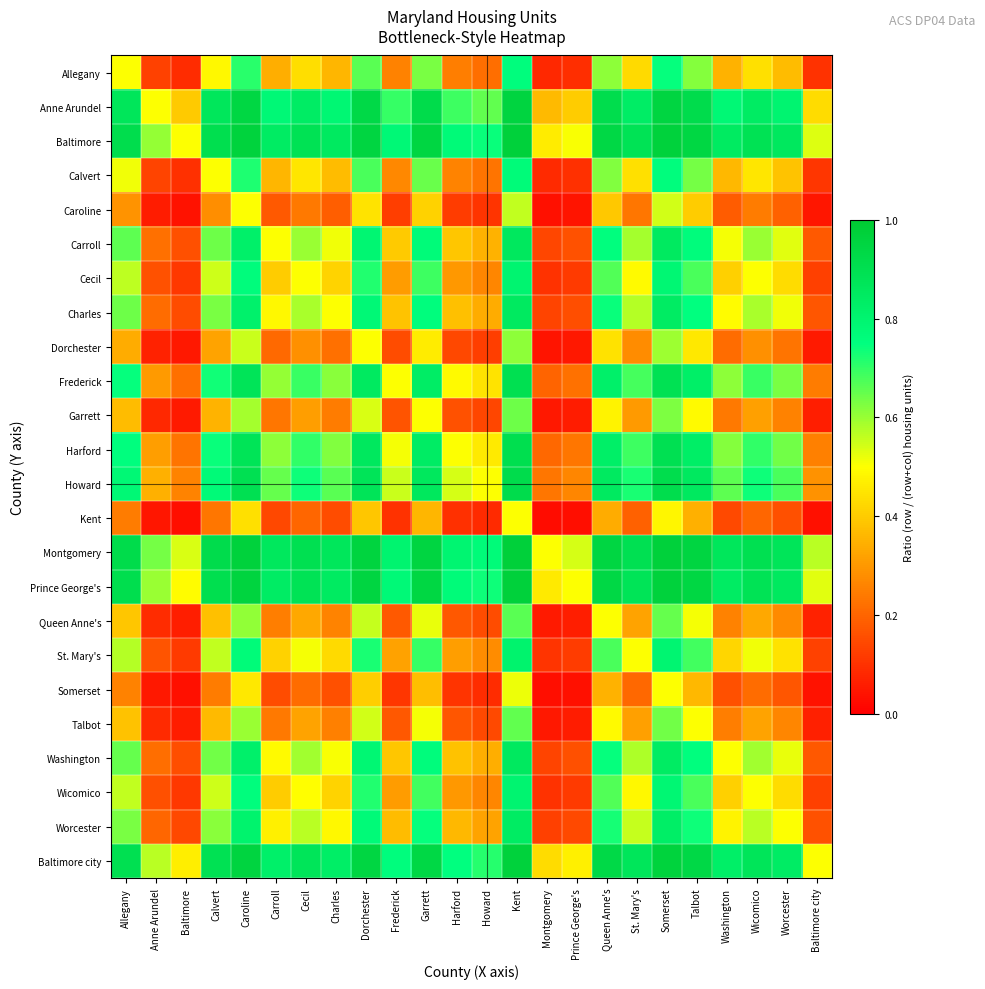

Reading left to right, list all the values displayed in this chart.

Allegany: Allegany=0.5	Anne Arundel=0.1	Baltimore=0.1	Calvert=0.5	Caroline=0.7	Carroll=0.3	Cecil=0.4	Charles=0.4	Dorchester=0.7	Frederick=0.3	Garrett=0.6	Harford=0.2	Howard=0.2	Kent=0.8	Montgomery=0.1	Prince George's=0.1	Queen Anne's=0.6	St. Mary's=0.4	Somerset=0.7	Talbot=0.6	Washington=0.3	Wicomico=0.4	Worcester=0.4	Baltimore city=0.1
Anne Arundel: Allegany=0.9	Anne Arundel=0.5	Baltimore=0.4	Calvert=0.9	Caroline=0.9	Carroll=0.8	Cecil=0.8	Charles=0.8	Dorchester=0.9	Frederick=0.7	Garrett=0.9	Harford=0.7	Howard=0.7	Kent=1.0	Montgomery=0.4	Prince George's=0.4	Queen Anne's=0.9	St. Mary's=0.8	Somerset=1.0	Talbot=0.9	Washington=0.8	Wicomico=0.8	Worcester=0.8	Baltimore city=0.4
Baltimore: Allegany=0.9	Anne Arundel=0.6	Baltimore=0.5	Calvert=0.9	Caroline=1.0	Carroll=0.8	Cecil=0.9	Charles=0.8	Dorchester=1.0	Frederick=0.8	Garrett=0.9	Harford=0.8	Howard=0.7	Kent=1.0	Montgomery=0.5	Prince George's=0.5	Queen Anne's=0.9	St. Mary's=0.9	Somerset=1.0	Talbot=0.9	Washington=0.8	Wicomico=0.9	Worcester=0.9	Baltimore city=0.5
Calvert: Allegany=0.5	Anne Arundel=0.1	Baltimore=0.1	Calvert=0.5	Caroline=0.7	Carroll=0.4	Cecil=0.5	Charles=0.4	Dorchester=0.7	Frederick=0.3	Garrett=0.6	Harford=0.3	Howard=0.2	Kent=0.8	Montgomery=0.1	Prince George's=0.1	Queen Anne's=0.6	St. Mary's=0.4	Somerset=0.8	Talbot=0.6	Washington=0.4	Wicomico=0.5	Worcester=0.4	Baltimore city=0.1
Caroline: Allegany=0.3	Anne Arundel=0.1	Baltimore=0.0	Calvert=0.3	Caroline=0.5	Carroll=0.2	Cecil=0.2	Charles=0.2	Dorchester=0.4	Frederick=0.1	Garrett=0.4	Harford=0.1	Howard=0.1	Kent=0.6	Montgomery=0.0	Prince George's=0.0	Queen Anne's=0.4	St. Mary's=0.2	Somerset=0.5	Talbot=0.4	Washington=0.2	Wicomico=0.2	Worcester=0.2	Baltimore city=0.0
Carroll: Allegany=0.7	Anne Arundel=0.2	Baltimore=0.2	Calvert=0.6	Caroline=0.8	Carroll=0.5	Cecil=0.6	Charles=0.5	Dorchester=0.8	Frederick=0.4	Garrett=0.8	Harford=0.4	Howard=0.3	Kent=0.9	Montgomery=0.1	Prince George's=0.2	Queen Anne's=0.8	St. Mary's=0.6	Somerset=0.8	Talbot=0.8	Washington=0.5	Wicomico=0.6	Worcester=0.5	Baltimore city=0.2
Cecil: Allegany=0.6	Anne Arundel=0.2	Baltimore=0.1	Calvert=0.5	Caroline=0.8	Carroll=0.4	Cecil=0.5	Charles=0.4	Dorchester=0.7	Frederick=0.3	Garrett=0.7	Harford=0.3	Howard=0.3	Kent=0.8	Montgomery=0.1	Prince George's=0.1	Queen Anne's=0.7	St. Mary's=0.5	Somerset=0.8	Talbot=0.7	Washington=0.4	Wicomico=0.5	Worcester=0.4	Baltimore city=0.1
Charles: Allegany=0.6	Anne Arundel=0.2	Baltimore=0.2	Calvert=0.6	Caroline=0.8	Carroll=0.5	Cecil=0.6	Charles=0.5	Dorchester=0.8	Frederick=0.4	Garrett=0.8	Harford=0.4	Howard=0.3	Kent=0.8	Montgomery=0.1	Prince George's=0.2	Queen Anne's=0.7	St. Mary's=0.6	Somerset=0.8	Talbot=0.7	Washington=0.5	Wicomico=0.6	Worcester=0.5	Baltimore city=0.2
Dorchester: Allegany=0.3	Anne Arundel=0.1	Baltimore=0.0	Calvert=0.3	Caroline=0.6	Carroll=0.2	Cecil=0.3	Charles=0.2	Dorchester=0.5	Frederick=0.1	Garrett=0.5	Harford=0.1	Howard=0.1	Kent=0.6	Montgomery=0.0	Prince George's=0.0	Queen Anne's=0.4	St. Mary's=0.3	Somerset=0.6	Talbot=0.5	Washington=0.2	Wicomico=0.3	Worcester=0.2	Baltimore city=0.1
Frederick: Allegany=0.7	Anne Arundel=0.3	Baltimore=0.2	Calvert=0.7	Caroline=0.9	Carroll=0.6	Cecil=0.7	Charles=0.6	Dorchester=0.9	Frederick=0.5	Garrett=0.8	Harford=0.5	Howard=0.4	Kent=0.9	Montgomery=0.2	Prince George's=0.2	Queen Anne's=0.8	St. Mary's=0.7	Somerset=0.9	Talbot=0.8	Washington=0.6	Wicomico=0.7	Worcester=0.6	Baltimore city=0.2
Garrett: Allegany=0.4	Anne Arundel=0.1	Baltimore=0.1	Calvert=0.4	Caroline=0.6	Carroll=0.2	Cecil=0.3	Charles=0.2	Dorchester=0.5	Frederick=0.2	Garrett=0.5	Harford=0.2	Howard=0.1	Kent=0.6	Montgomery=0.0	Prince George's=0.1	Queen Anne's=0.5	St. Mary's=0.3	Somerset=0.6	Talbot=0.5	Washington=0.2	Wicomico=0.3	Worcester=0.3	Baltimore city=0.1
Harford: Allegany=0.8	Anne Arundel=0.3	Baltimore=0.2	Calvert=0.7	Caroline=0.9	Carroll=0.6	Cecil=0.7	Charles=0.6	Dorchester=0.9	Frederick=0.5	Garrett=0.8	Harford=0.5	Howard=0.5	Kent=0.9	Montgomery=0.2	Prince George's=0.2	Queen Anne's=0.8	St. Mary's=0.7	Somerset=0.9	Talbot=0.8	Washington=0.6	Wicomico=0.7	Worcester=0.6	Baltimore city=0.3
Howard: Allegany=0.8	Anne Arundel=0.3	Baltimore=0.3	Calvert=0.8	Caroline=0.9	Carroll=0.7	Cecil=0.7	Charles=0.7	Dorchester=0.9	Frederick=0.6	Garrett=0.9	Harford=0.5	Howard=0.5	Kent=0.9	Montgomery=0.2	Prince George's=0.3	Queen Anne's=0.8	St. Mary's=0.7	Somerset=0.9	Talbot=0.9	Washington=0.7	Wicomico=0.7	Worcester=0.7	Baltimore city=0.3
Kent: Allegany=0.2	Anne Arundel=0.0	Baltimore=0.0	Calvert=0.2	Caroline=0.4	Carroll=0.1	Cecil=0.2	Charles=0.2	Dorchester=0.4	Frederick=0.1	Garrett=0.4	Harford=0.1	Howard=0.1	Kent=0.5	Montgomery=0.0	Prince George's=0.0	Queen Anne's=0.3	St. Mary's=0.2	Somerset=0.5	Talbot=0.3	Washington=0.1	Wicomico=0.2	Worcester=0.2	Baltimore city=0.0
Montgomery: Allegany=0.9	Anne Arundel=0.6	Baltimore=0.5	Calvert=0.9	Caroline=1.0	Carroll=0.9	Cecil=0.9	Charles=0.9	Dorchester=1.0	Frederick=0.8	Garrett=1.0	Harford=0.8	Howard=0.8	Kent=1.0	Montgomery=0.5	Prince George's=0.5	Queen Anne's=0.9	St. Mary's=0.9	Somerset=1.0	Talbot=1.0	Washington=0.9	Wicomico=0.9	Worcester=0.9	Baltimore city=0.6
Prince George's: Allegany=0.9	Anne Arundel=0.6	Baltimore=0.5	Calvert=0.9	Caroline=1.0	Carroll=0.8	Cecil=0.9	Charles=0.8	Dorchester=1.0	Frederick=0.8	Garrett=0.9	Harford=0.8	Howard=0.7	Kent=1.0	Montgomery=0.5	Prince George's=0.5	Queen Anne's=0.9	St. Mary's=0.9	Somerset=1.0	Talbot=0.9	Washington=0.8	Wicomico=0.9	Worcester=0.9	Baltimore city=0.5
Queen Anne's: Allegany=0.4	Anne Arundel=0.1	Baltimore=0.1	Calvert=0.4	Caroline=0.6	Carroll=0.2	Cecil=0.3	Charles=0.3	Dorchester=0.6	Frederick=0.2	Garrett=0.5	Harford=0.2	Howard=0.2	Kent=0.7	Montgomery=0.1	Prince George's=0.1	Queen Anne's=0.5	St. Mary's=0.3	Somerset=0.6	Talbot=0.5	Washington=0.3	Wicomico=0.3	Worcester=0.3	Baltimore city=0.1
St. Mary's: Allegany=0.6	Anne Arundel=0.2	Baltimore=0.1	Calvert=0.6	Caroline=0.8	Carroll=0.4	Cecil=0.5	Charles=0.4	Dorchester=0.7	Frederick=0.3	Garrett=0.7	Harford=0.3	Howard=0.3	Kent=0.8	Montgomery=0.1	Prince George's=0.1	Queen Anne's=0.7	St. Mary's=0.5	Somerset=0.8	Talbot=0.7	Washington=0.4	Wicomico=0.5	Worcester=0.4	Baltimore city=0.1
Somerset: Allegany=0.3	Anne Arundel=0.0	Baltimore=0.0	Calvert=0.2	Caroline=0.5	Carroll=0.2	Cecil=0.2	Charles=0.2	Dorchester=0.4	Frederick=0.1	Garrett=0.4	Harford=0.1	Howard=0.1	Kent=0.5	Montgomery=0.0	Prince George's=0.0	Queen Anne's=0.4	St. Mary's=0.2	Somerset=0.5	Talbot=0.4	Washington=0.2	Wicomico=0.2	Worcester=0.2	Baltimore city=0.0
Talbot: Allegany=0.4	Anne Arundel=0.1	Baltimore=0.1	Calvert=0.4	Caroline=0.6	Carroll=0.2	Cecil=0.3	Charles=0.3	Dorchester=0.5	Frederick=0.2	Garrett=0.5	Harford=0.2	Howard=0.1	Kent=0.7	Montgomery=0.0	Prince George's=0.1	Queen Anne's=0.5	St. Mary's=0.3	Somerset=0.6	Talbot=0.5	Washington=0.2	Wicomico=0.3	Worcester=0.3	Baltimore city=0.1
Washington: Allegany=0.7	Anne Arundel=0.2	Baltimore=0.2	Calvert=0.6	Caroline=0.8	Carroll=0.5	Cecil=0.6	Charles=0.5	Dorchester=0.8	Frederick=0.4	Garrett=0.8	Harford=0.4	Howard=0.3	Kent=0.9	Montgomery=0.1	Prince George's=0.2	Queen Anne's=0.7	St. Mary's=0.6	Somerset=0.8	Talbot=0.8	Washington=0.5	Wicomico=0.6	Worcester=0.5	Baltimore city=0.2
Wicomico: Allegany=0.6	Anne Arundel=0.2	Baltimore=0.1	Calvert=0.5	Caroline=0.8	Carroll=0.4	Cecil=0.5	Charles=0.4	Dorchester=0.7	Frederick=0.3	Garrett=0.7	Harford=0.3	Howard=0.3	Kent=0.8	Montgomery=0.1	Prince George's=0.1	Queen Anne's=0.7	St. Mary's=0.5	Somerset=0.8	Talbot=0.7	Washington=0.4	Wicomico=0.5	Worcester=0.4	Baltimore city=0.1
Worcester: Allegany=0.6	Anne Arundel=0.2	Baltimore=0.1	Calvert=0.6	Caroline=0.8	Carroll=0.5	Cecil=0.6	Charles=0.5	Dorchester=0.8	Frederick=0.4	Garrett=0.7	Harford=0.4	Howard=0.3	Kent=0.8	Montgomery=0.1	Prince George's=0.1	Queen Anne's=0.7	St. Mary's=0.6	Somerset=0.8	Talbot=0.7	Washington=0.5	Wicomico=0.6	Worcester=0.5	Baltimore city=0.2
Baltimore city: Allegany=0.9	Anne Arundel=0.6	Baltimore=0.5	Calvert=0.9	Caroline=1.0	Carroll=0.8	Cecil=0.9	Charles=0.8	Dorchester=0.9	Frederick=0.8	Garrett=0.9	Harford=0.7	Howard=0.7	Kent=1.0	Montgomery=0.4	Prince George's=0.5	Queen Anne's=0.9	St. Mary's=0.9	Somerset=1.0	Talbot=0.9	Washington=0.8	Wicomico=0.9	Worcester=0.8	Baltimore city=0.5